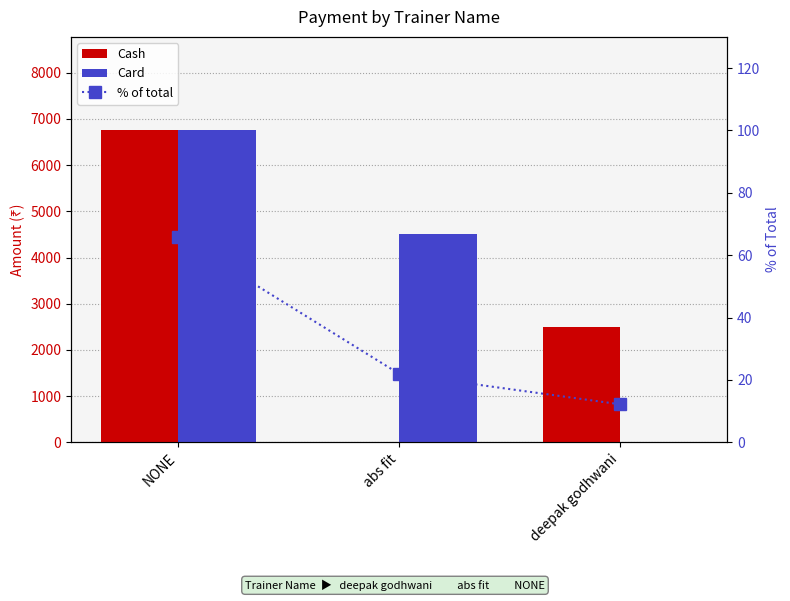

What is the value of the Cash bar at the 1st from the left?

6750.0